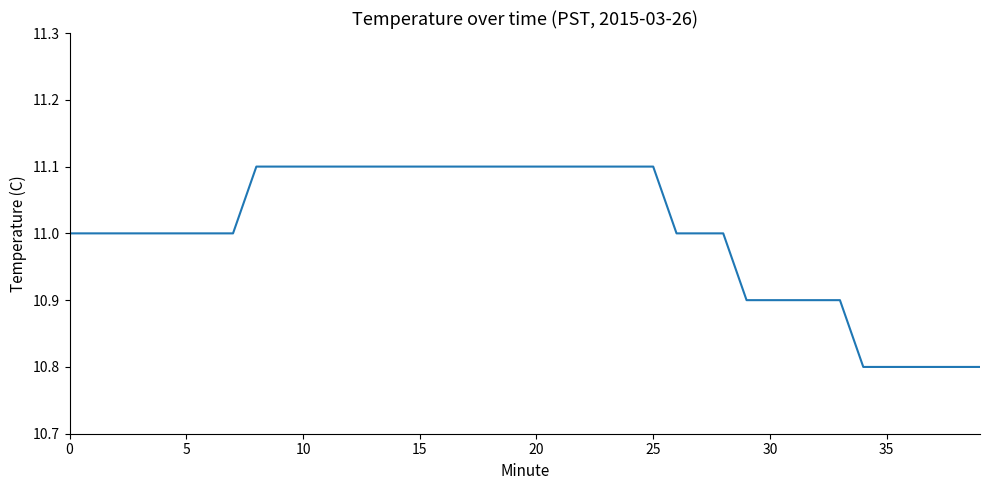

What is the smallest value displayed?

10.8